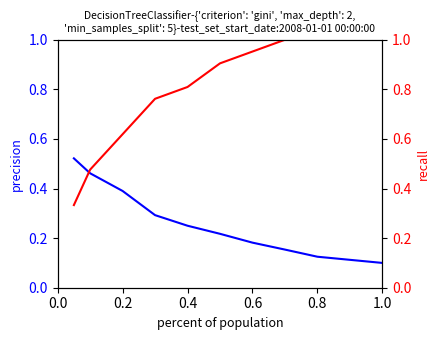

What are all the series names shown in the legend?

precision, recall